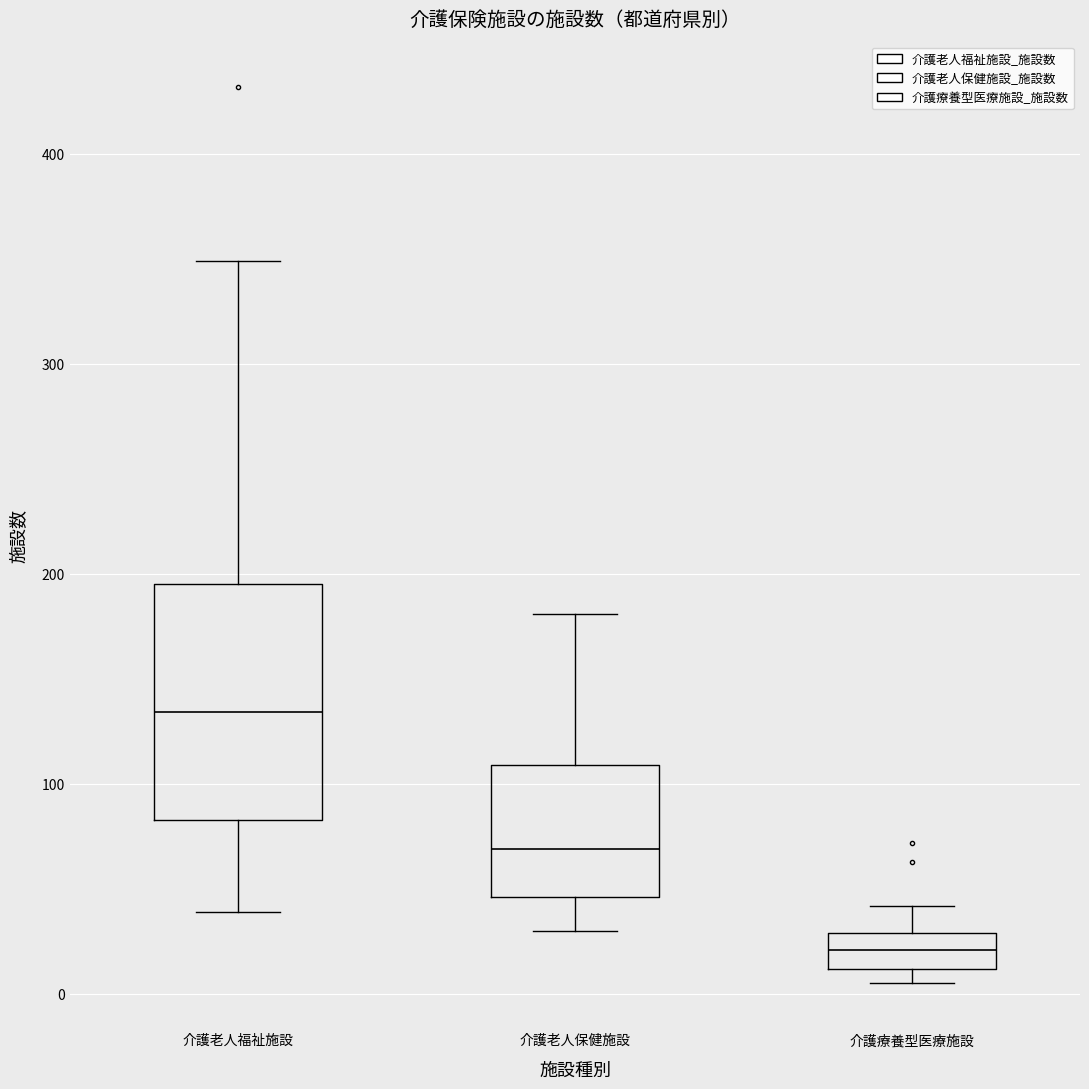

Reading left to right, read every box against the y-axis: the position of its median line, the range the box covers, and the ends of its whiskers. The values are not printed on the chart, so give them approximately, as read against the axis.

介護老人福祉施設: median 130, box 80 to 200, whiskers 40 to 350
介護老人保健施設: median 70, box 50 to 110, whiskers 30 to 180
介護療養型医療施設: median 20, box 10 to 30, whiskers 10 (just below the box's lower edge) to 40